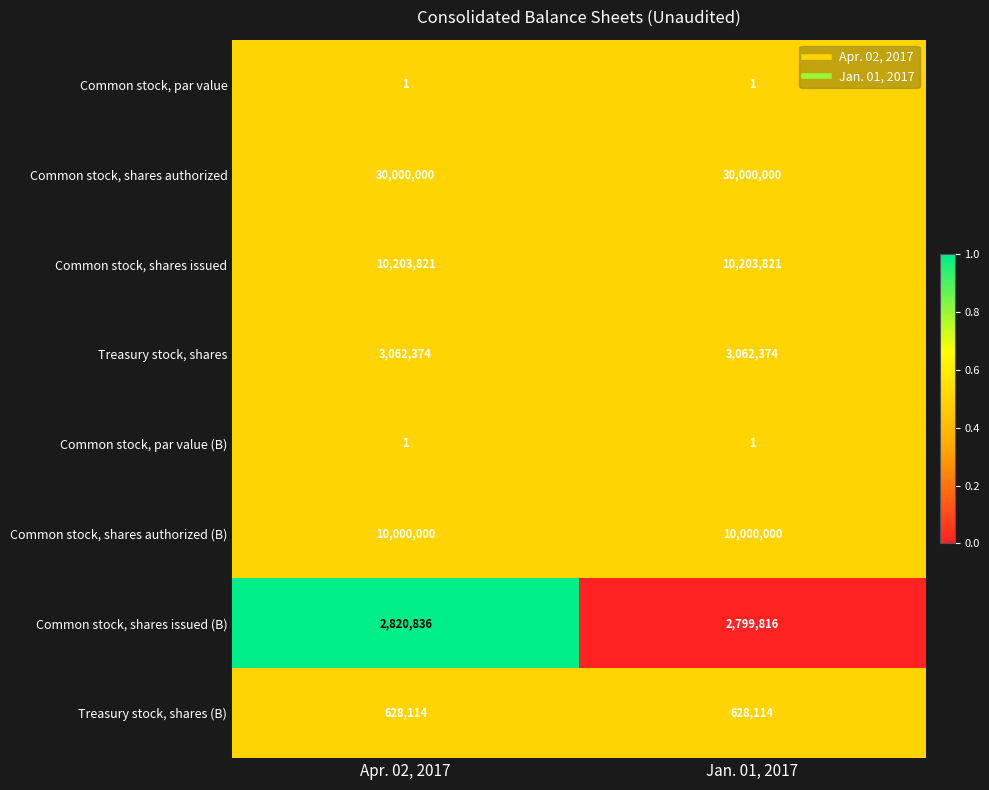

Reading left to right, transcribe all the data shown in this chart.

Common stock, par value: 1	1
Common stock, shares authorized: 30000000	30000000
Common stock, shares issued: 10203821	10203821
Treasury stock, shares: 3062374	3062374
Common stock, par value (B): 1	1
Common stock, shares authorized (B): 10000000	10000000
Common stock, shares issued (B): 2820836	2799816
Treasury stock, shares (B): 628114	628114